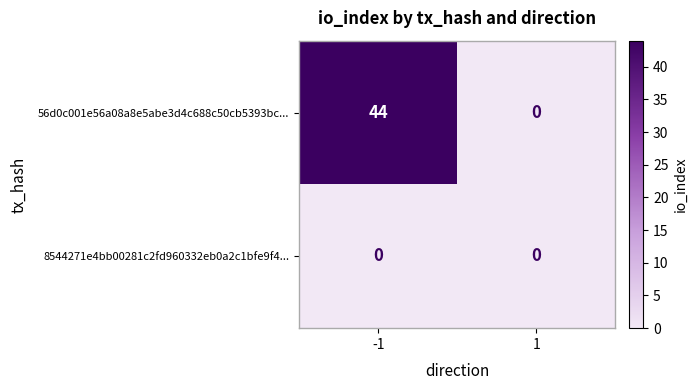

Rank the series by their maximum value, from lowest to highest.

8544271e4bb00281c2fd960332eb0a2c1bfe9f4..., 56d0c001e56a08a8e5abe3d4c688c50cb5393bc...